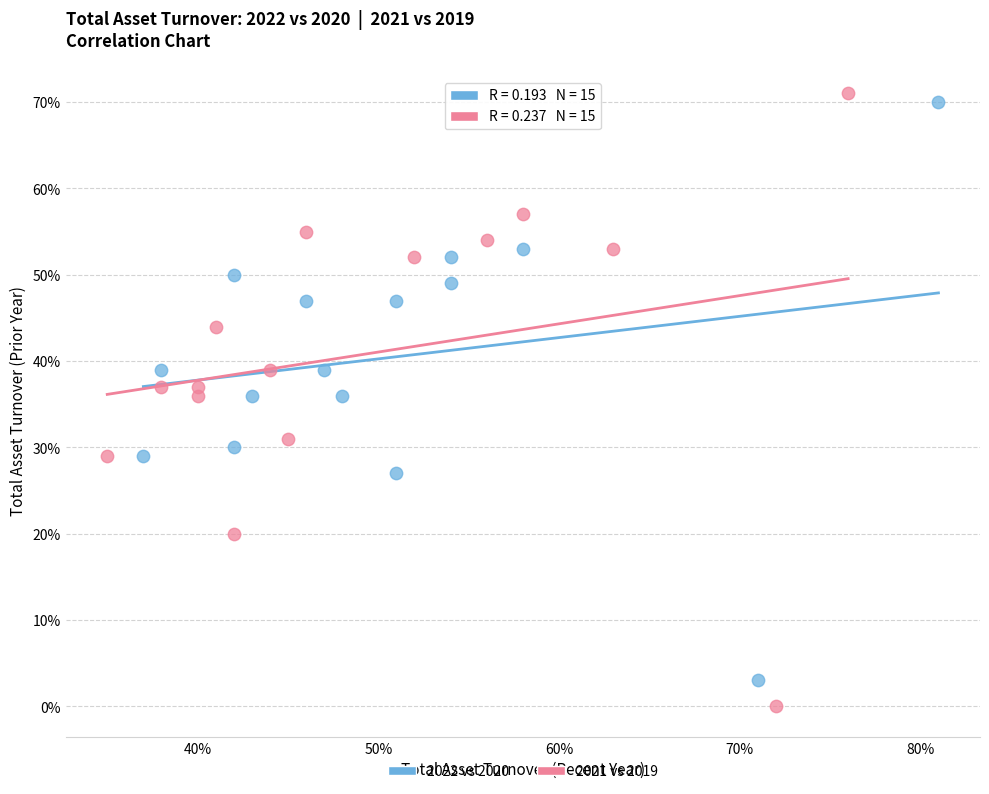

What are all the series names shown in the legend?

2022 vs 2020, 2021 vs 2019